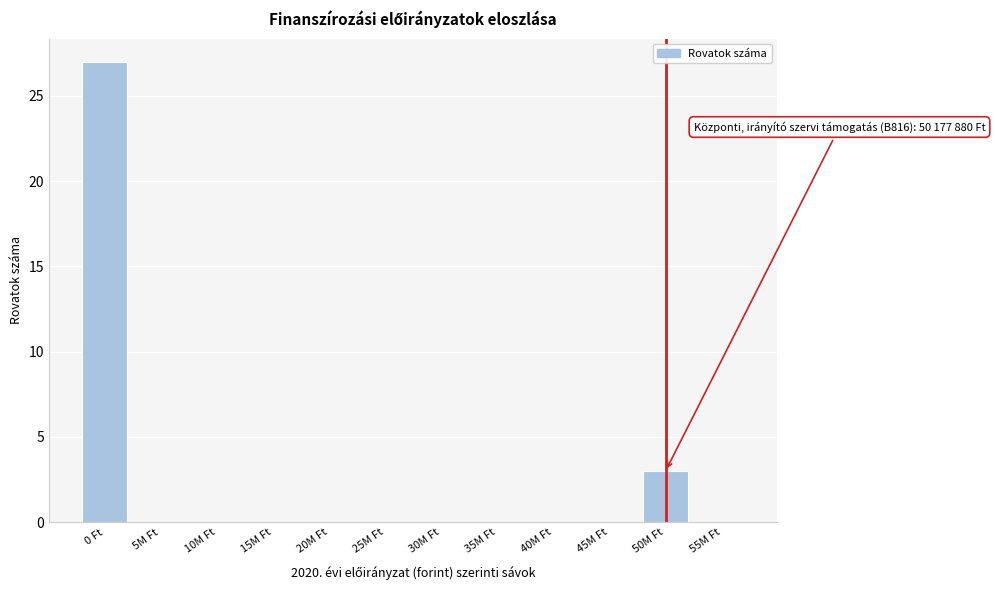

Reading right to left, what are all the values shown in this chart?

55M Ft=0	50M Ft=3	45M Ft=0	40M Ft=0	35M Ft=0	30M Ft=0	25M Ft=0	20M Ft=0	15M Ft=0	10M Ft=0	5M Ft=0	0 Ft=27